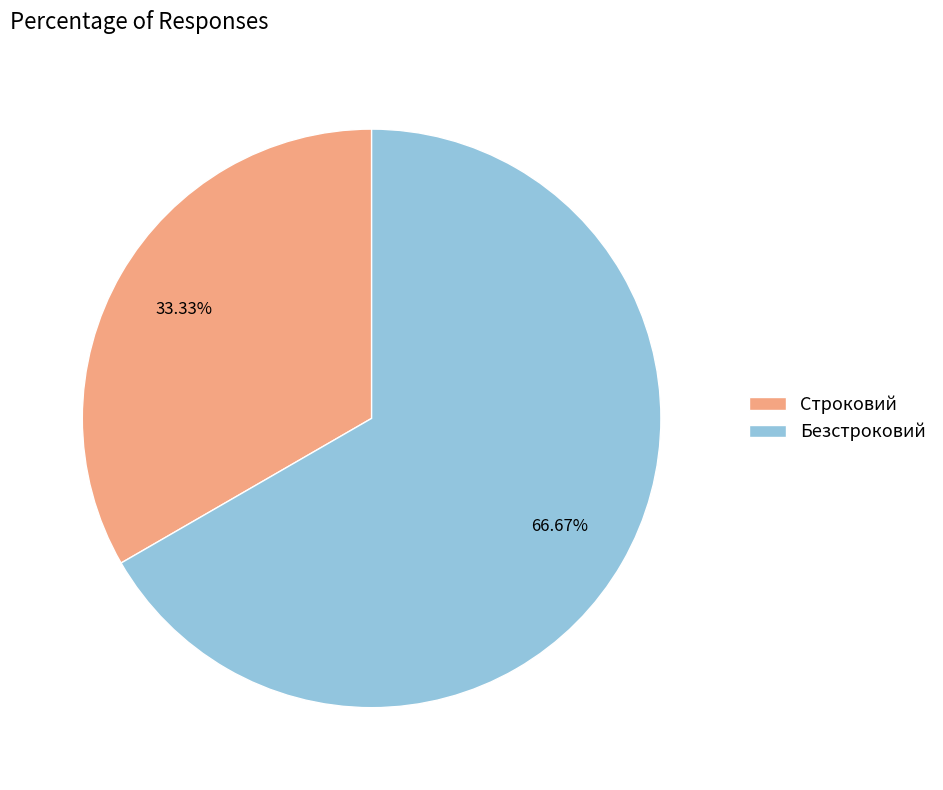

What is the total percentage of Строковий and Безстроковий?

100.0%